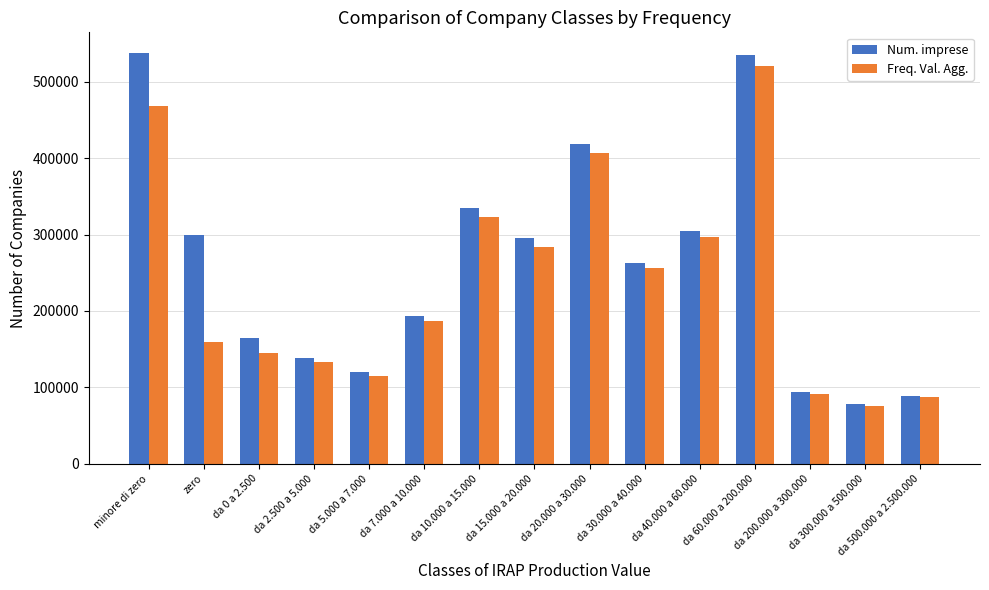

What is the value of the Num. imprese bar at the 14th from the left?

77814